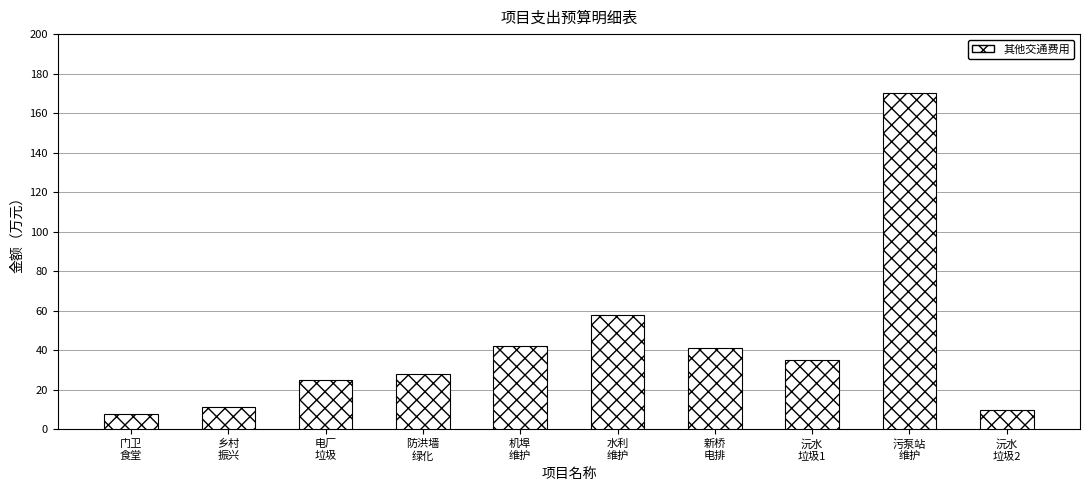

What is the value of the 4th bar from the left?

28.0